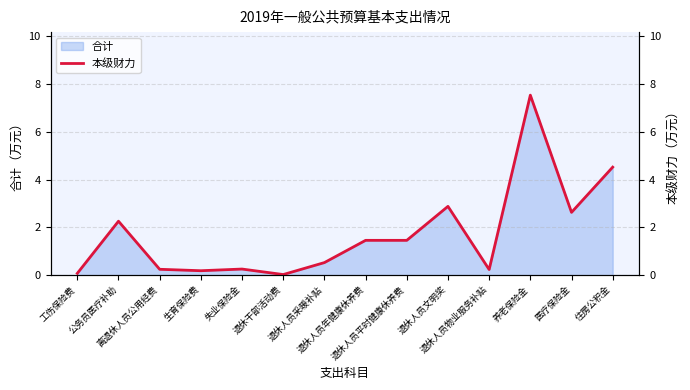

Which category has the lowest value across all series?

退休干部活动费